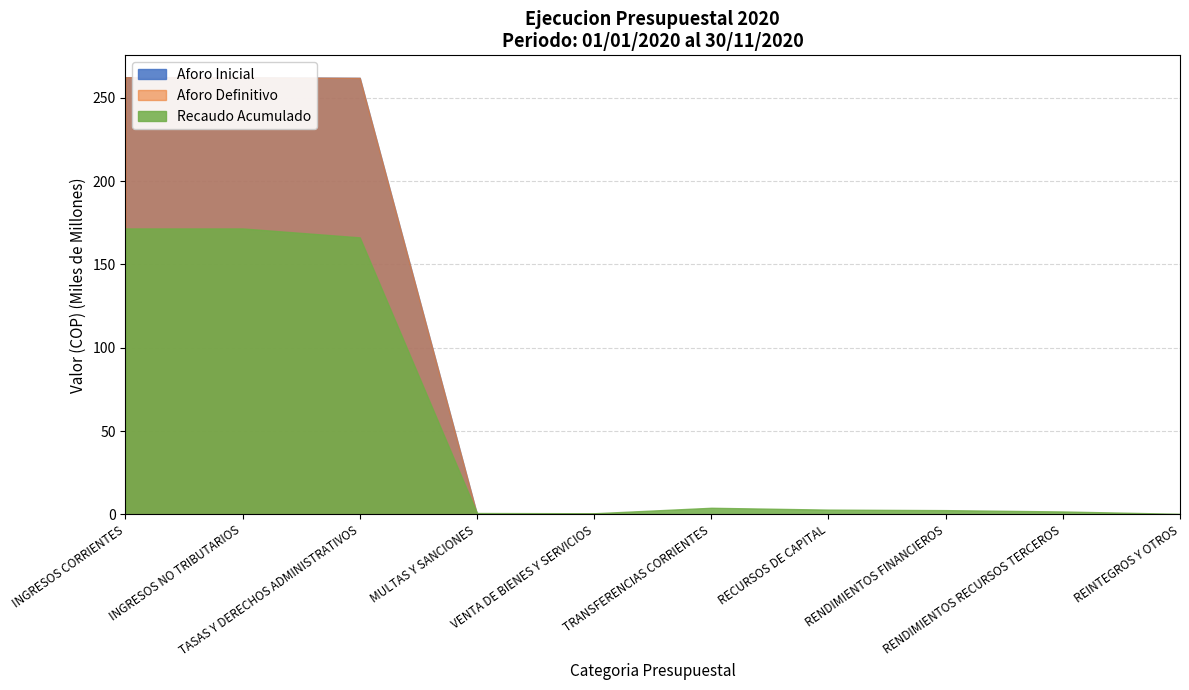

In Aforo Definitivo, how many points are higher than both neighbors (excluding endpoints)?

1